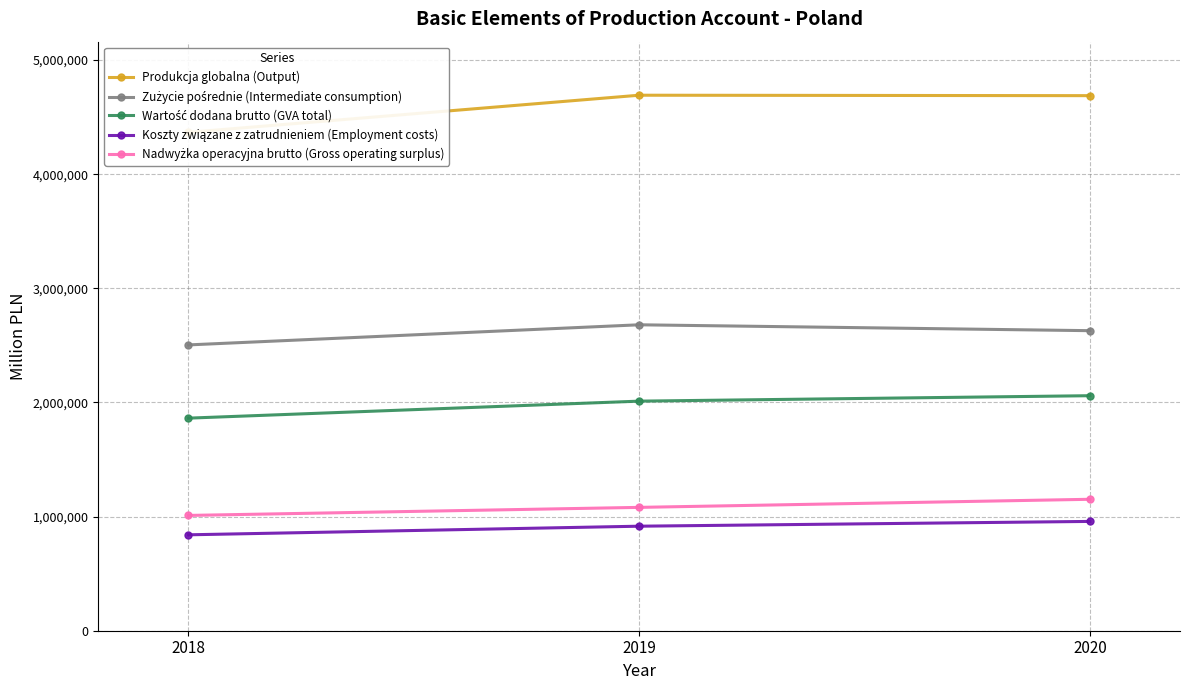

What is the minimum value shown in the chart?

840352